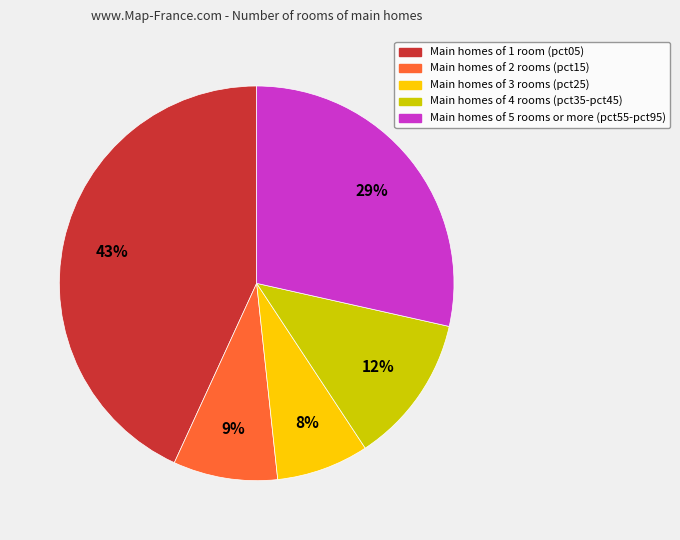

To the nearest percent, what is the average slice percentage?

20%